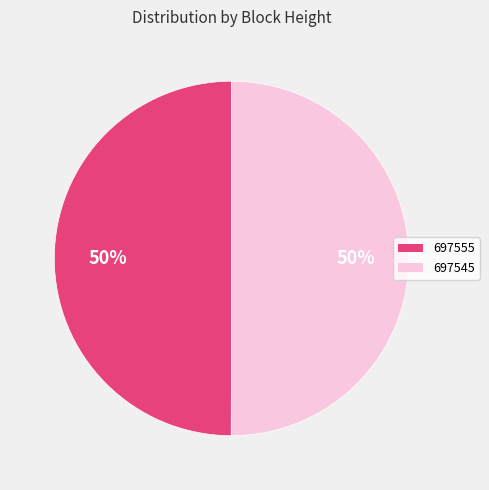

To the nearest percent, what is the combined percentage of 697545 and 697555?

100%